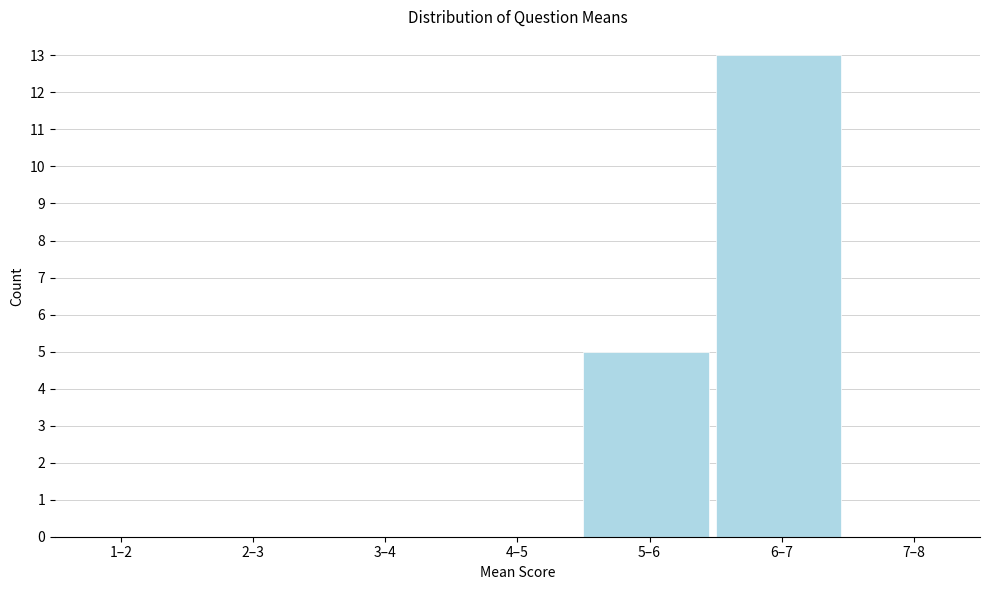

Reading left to right, transcribe all the data shown in this chart.

1–2=0	2–3=0	3–4=0	4–5=0	5–6=5	6–7=13	7–8=0